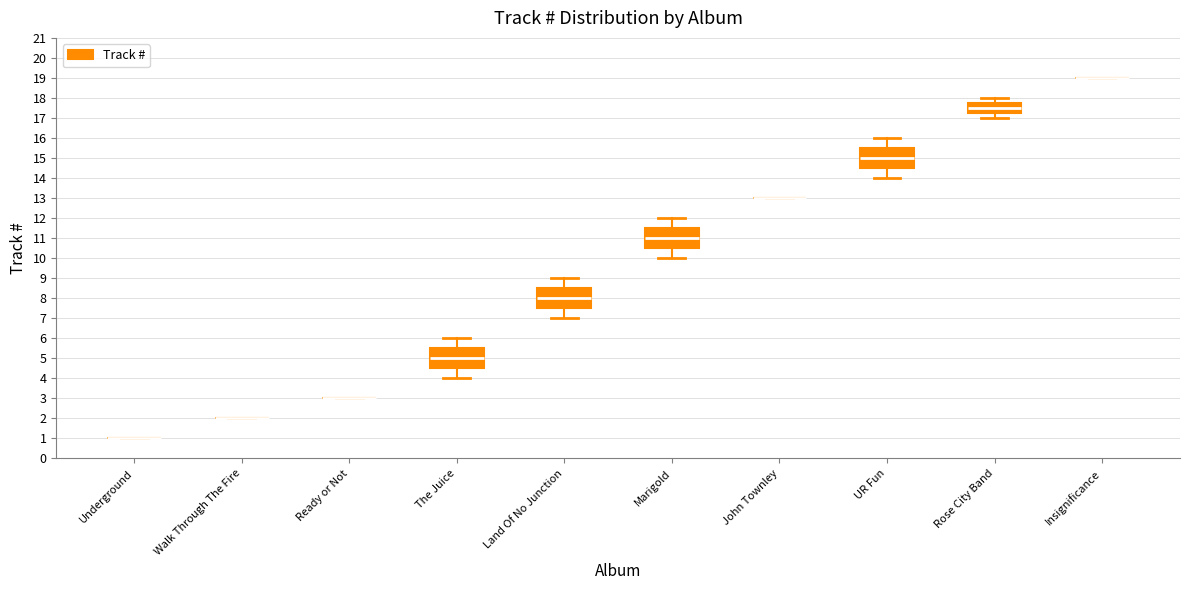

Reading left to right, read every box against the y-axis: the position of its median line, the range the box covers, and the ends of its whiskers. The values are not printed on the chart, so give them approximately, as read against the axis.

Underground: box collapsed to a line at 1.0, whiskers 1.0 to 1.0
Walk Through The Fire: box collapsed to a line at 2.0, whiskers 2.0 to 2.0
Ready or Not: box collapsed to a line at 3.0, whiskers 3.0 to 3.0
The Juice: median 5.0, box 4.5 to 5.5, whiskers 4.0 to 6.0
Land Of No Junction: median 8.0, box 7.5 to 8.5, whiskers 7.0 to 9.0
Marigold: median 11.0, box 10.5 to 11.5, whiskers 10.0 to 12.0
John Townley: box collapsed to a line at 13.0, whiskers 13.0 to 13.0
UR Fun: median 15.0, box 14.5 to 15.5, whiskers 14.0 to 16.0
Rose City Band: median 17.5, box 17.3 to 17.8, whiskers 17.0 to 18.0
Insignificance: box collapsed to a line at 19.0, whiskers 19.0 to 19.0